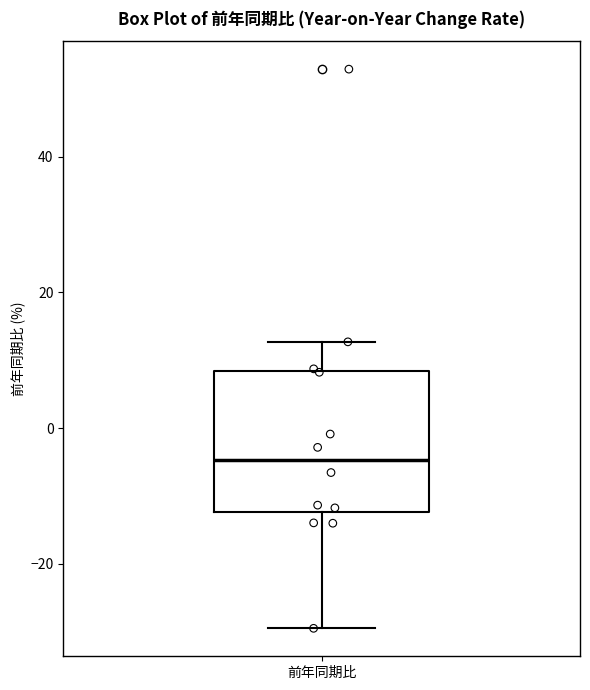

Transcribe this box plot: give where the median line is, the range the box spans, and where the two whiskers end, as read against the y-axis. The values are not printed on the chart, so give them approximately, as read against the axis.

median -4, box -12 to 8, whiskers -30 to 12